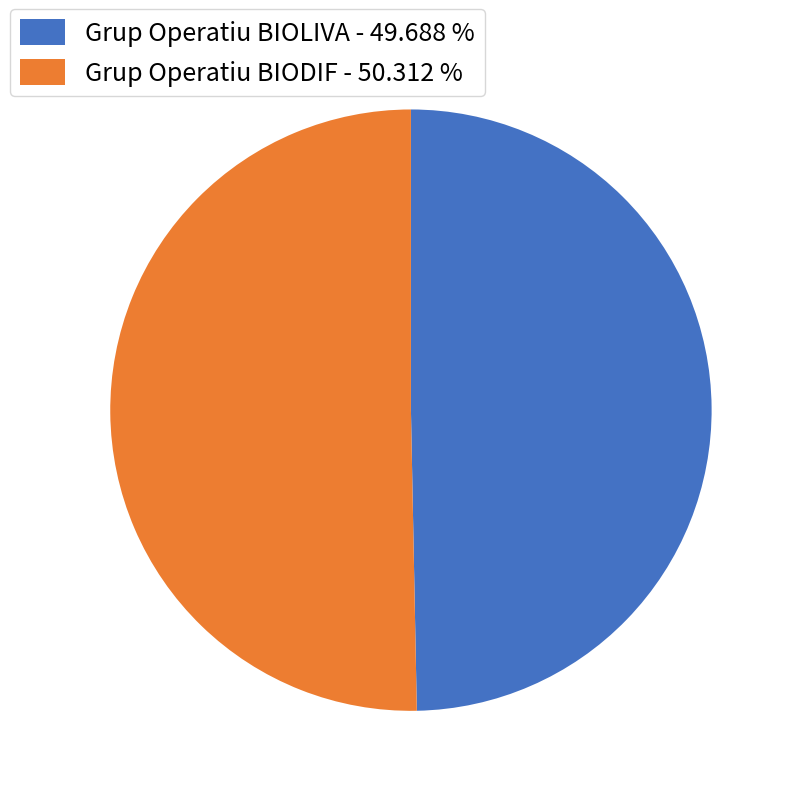

Do Grup Operatiu BIODIF - 50.312 % and Grup Operatiu BIOLIVA - 49.688 % together represent more than half of the pie?

Yes